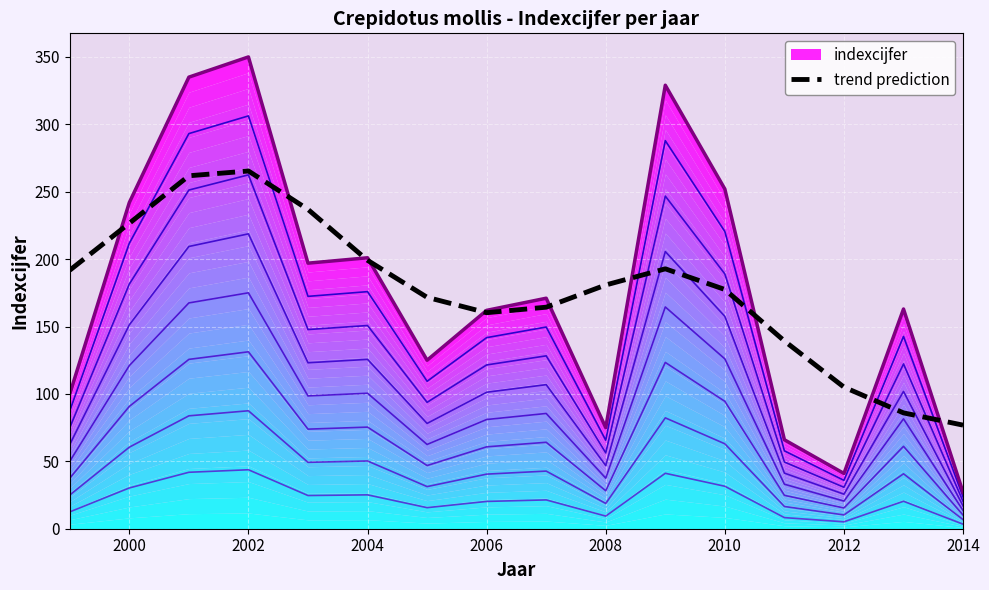

The trend prediction series shows 155.8 at 2002. True or false?

False